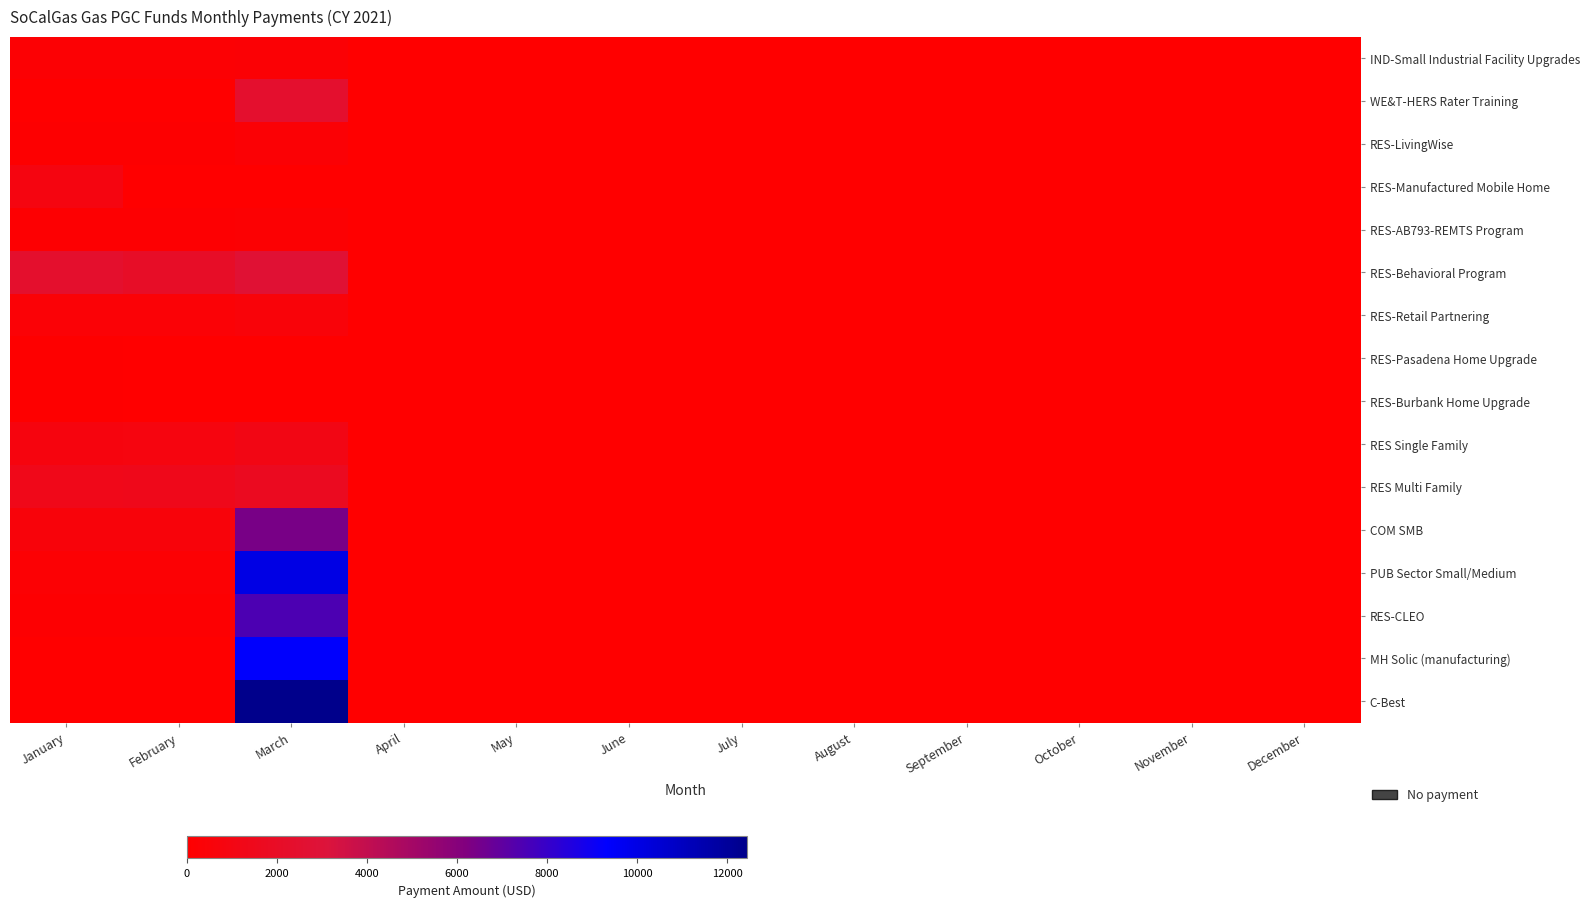

Which series changed the most between January and April?

RES-Behavioral Program